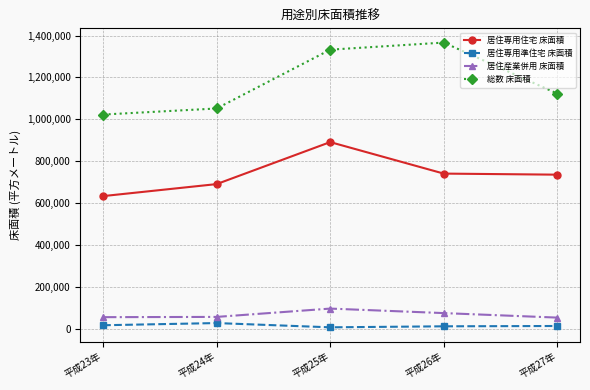

At which label does 居住産業併用 床面積 reach its peak?

平成25年